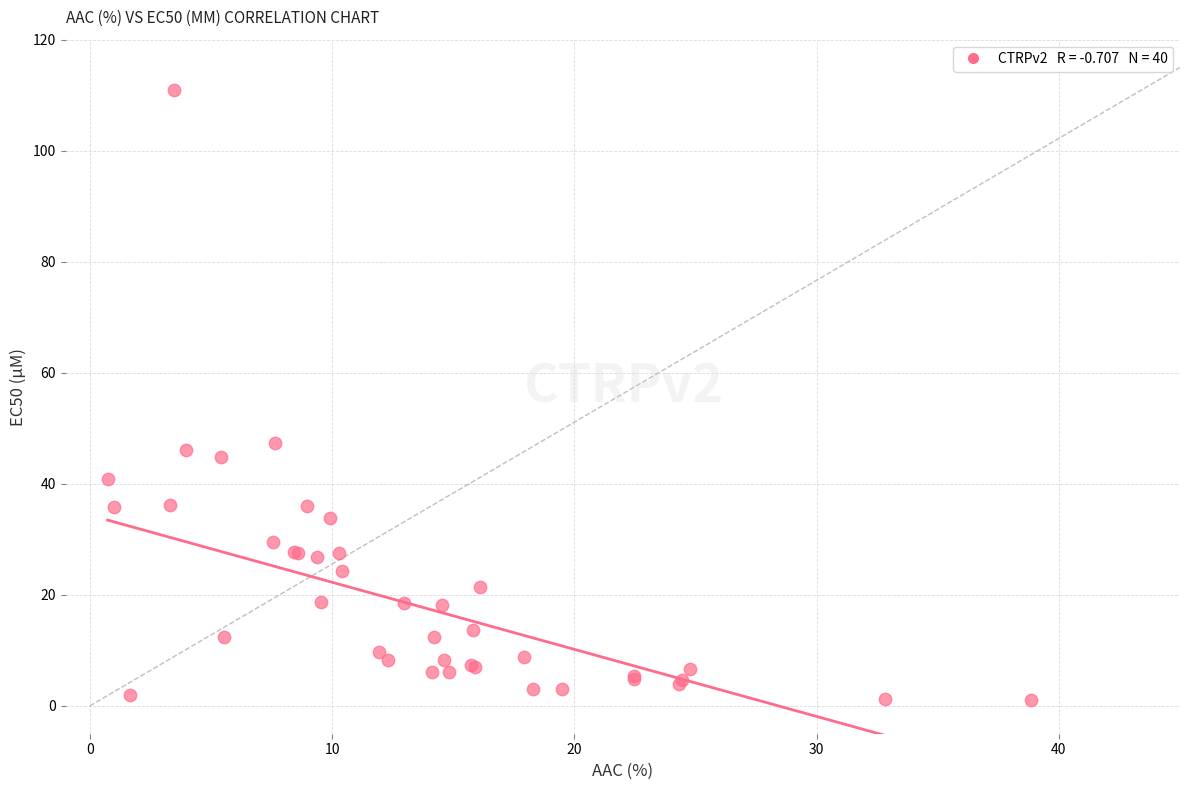

What Y value in the scatter plot is closest to 56?

47.4